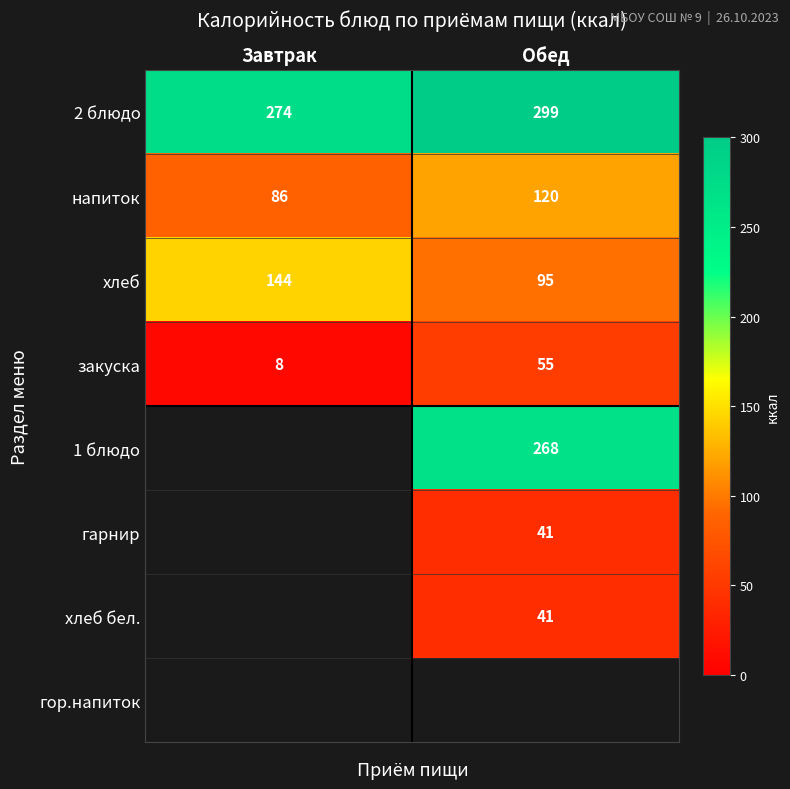

Is the value of гарнир at Обед greater than the value of 2 блюдо at Обед?

No